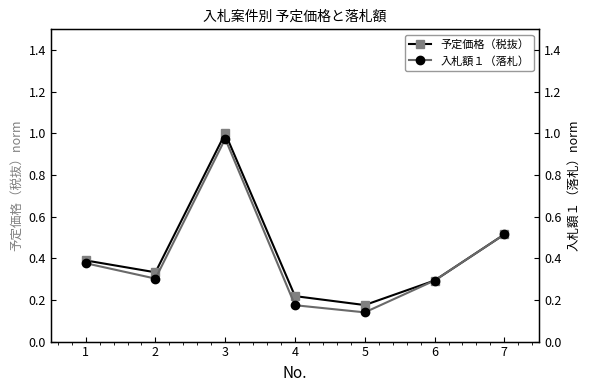

True or false: 予定価格（税抜） and 入札額１（落札） intersect in this chart.

False